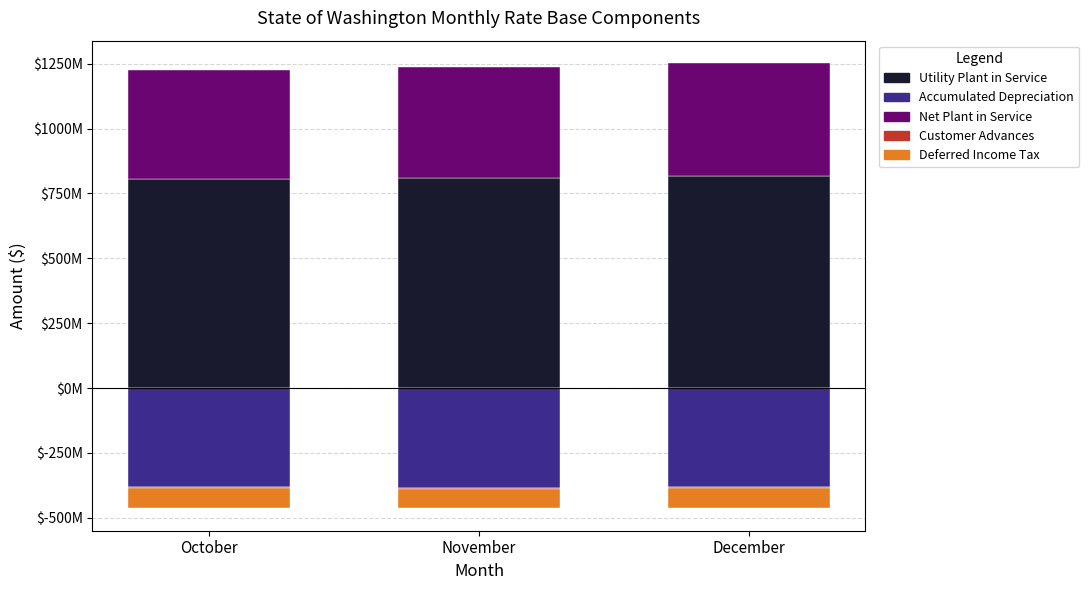

Where does the Net Plant in Service series first go above 425894963?

December